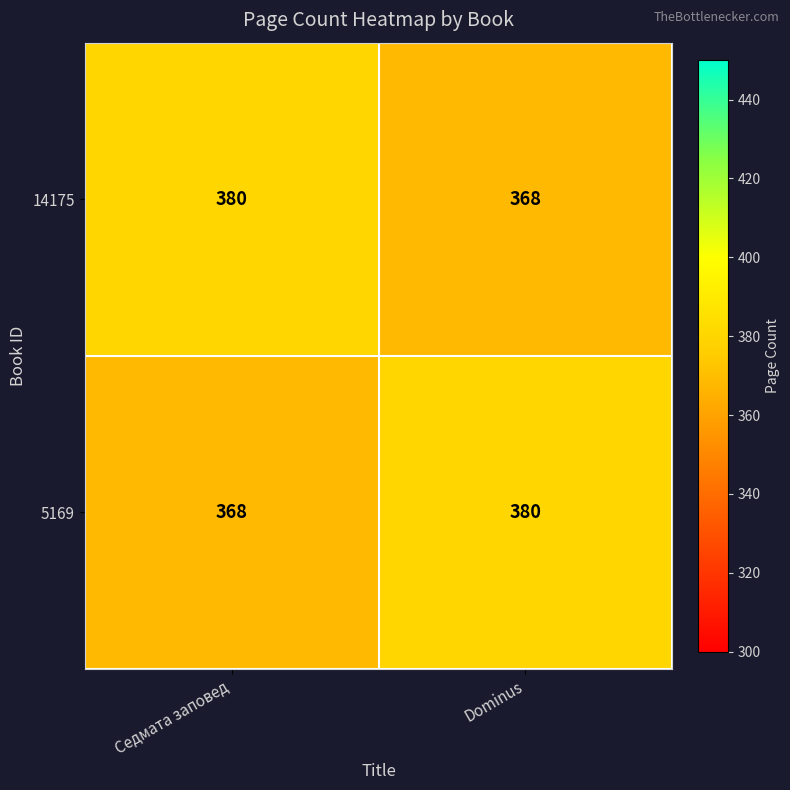

Is it true that 5169 equals 380 at Dominus?

True